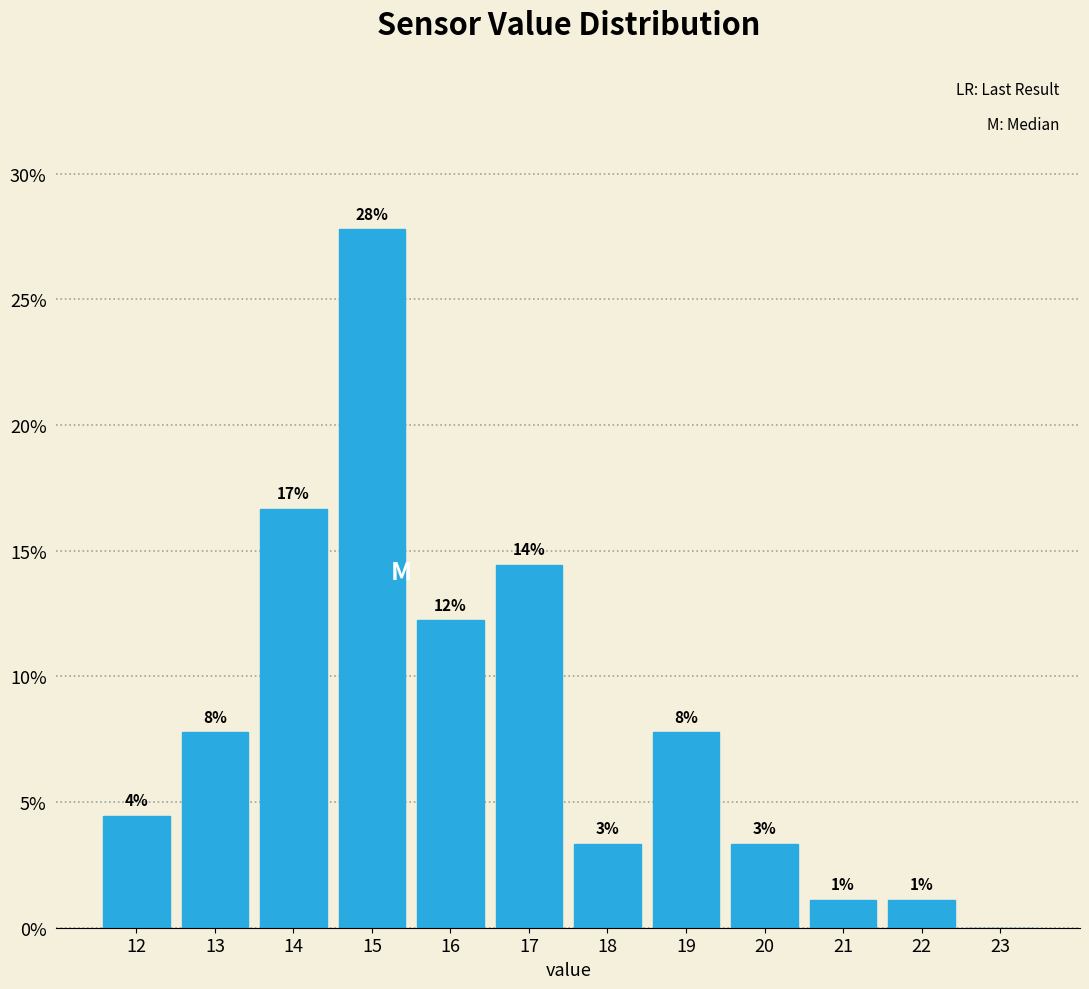

Are the bars horizontal?

No